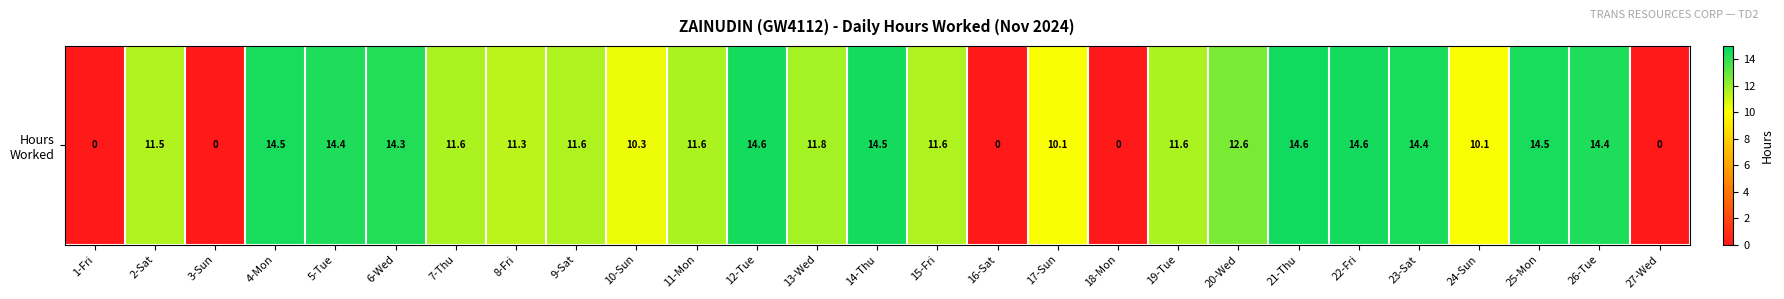

How many positive values are there?

22